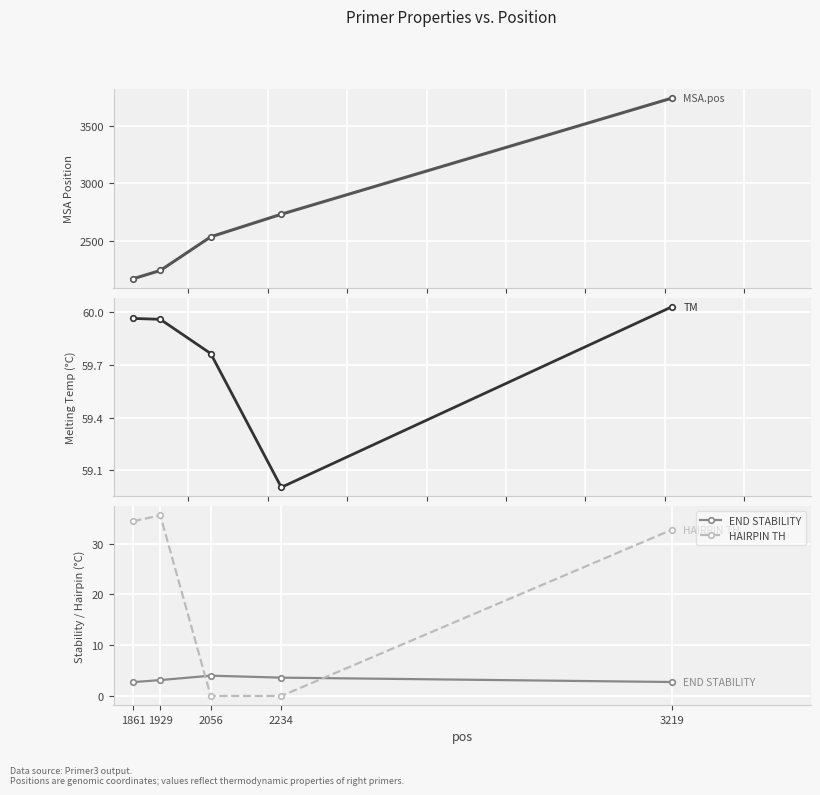

Does the chart display data point markers on the line(s)?

Yes